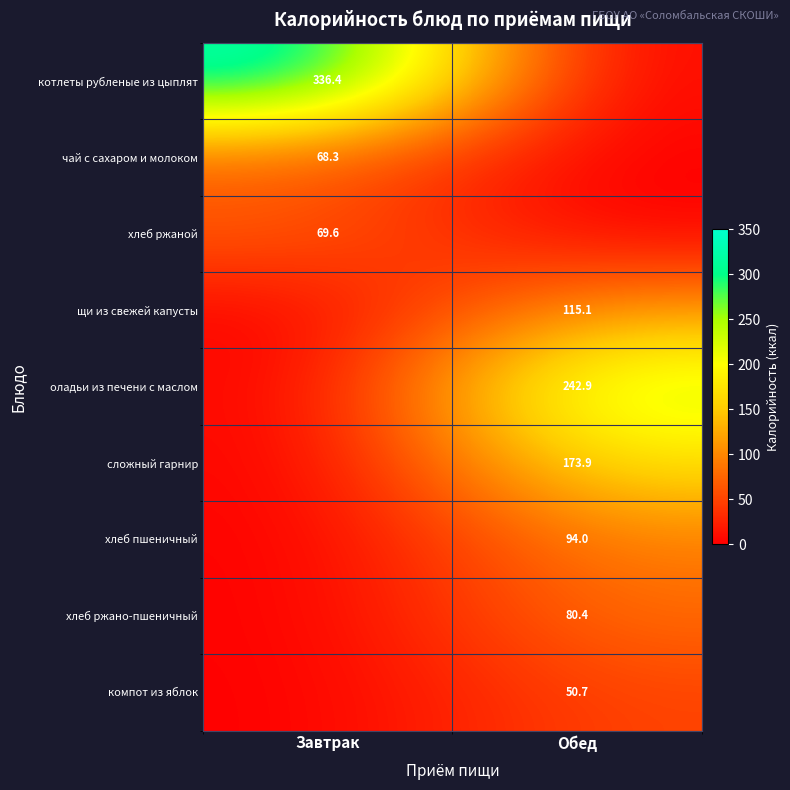

What is the sum of the оладьи из печени с маслом values at Обед and Завтрак?

242.9